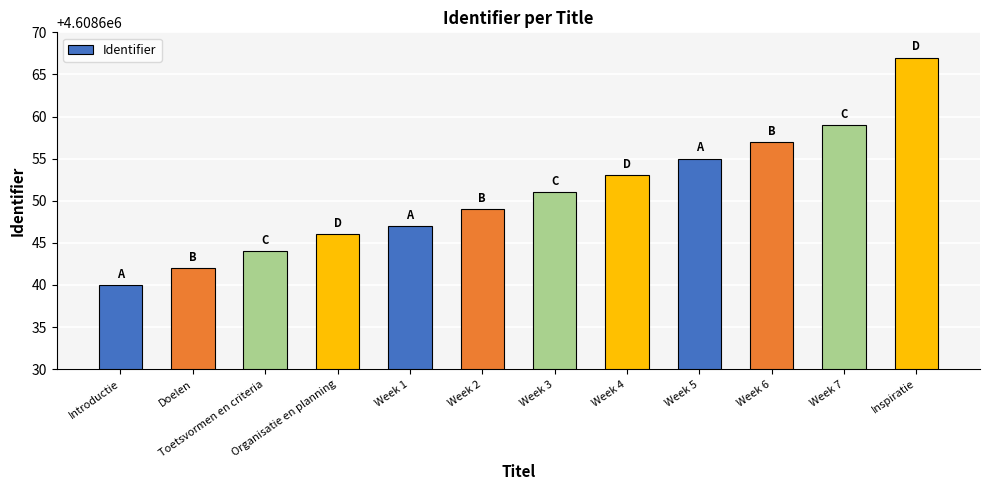

What is the average value?

4608651